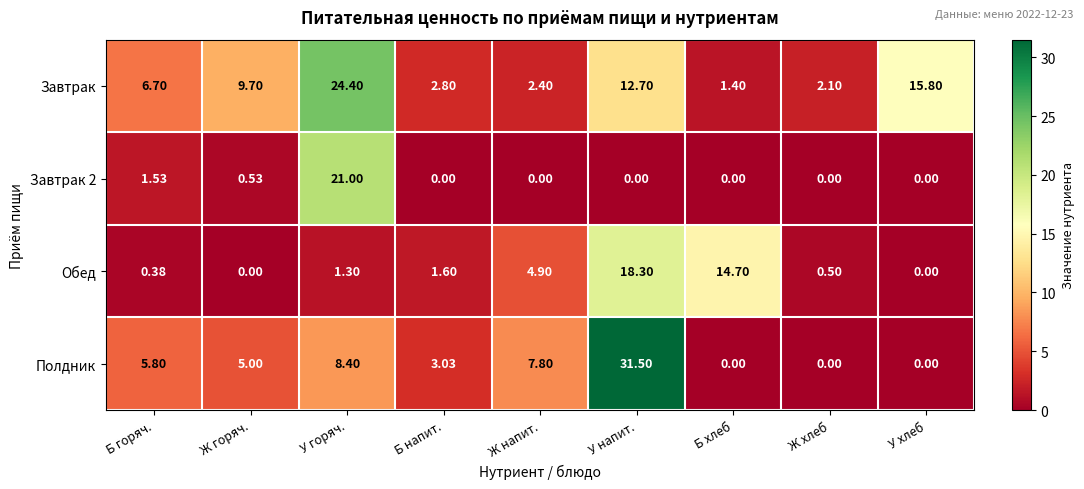

Which series has the largest range (max minus min)?

Полдник